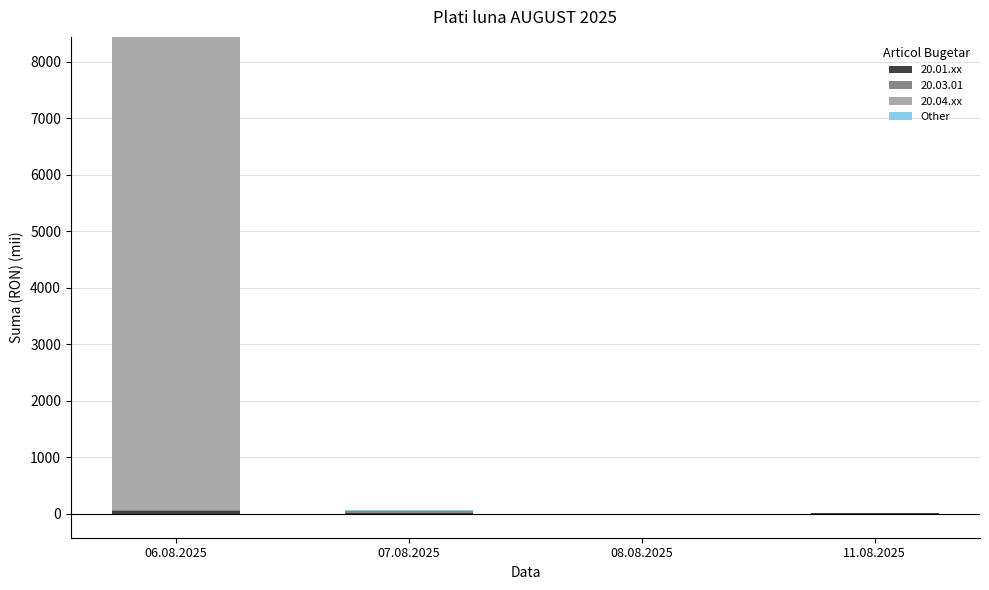

The value of Other at 11.08.2025 is 0.0. True or false?

True